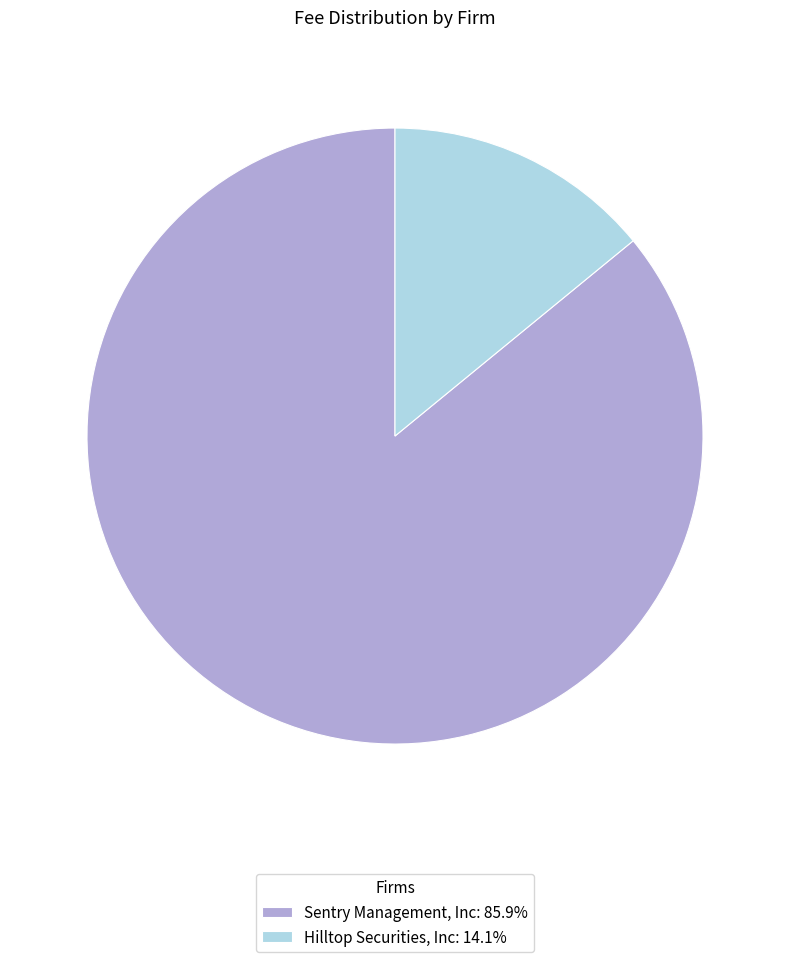

Does Hilltop Securities, Inc: 14.1% account for over 50% of the chart?

No